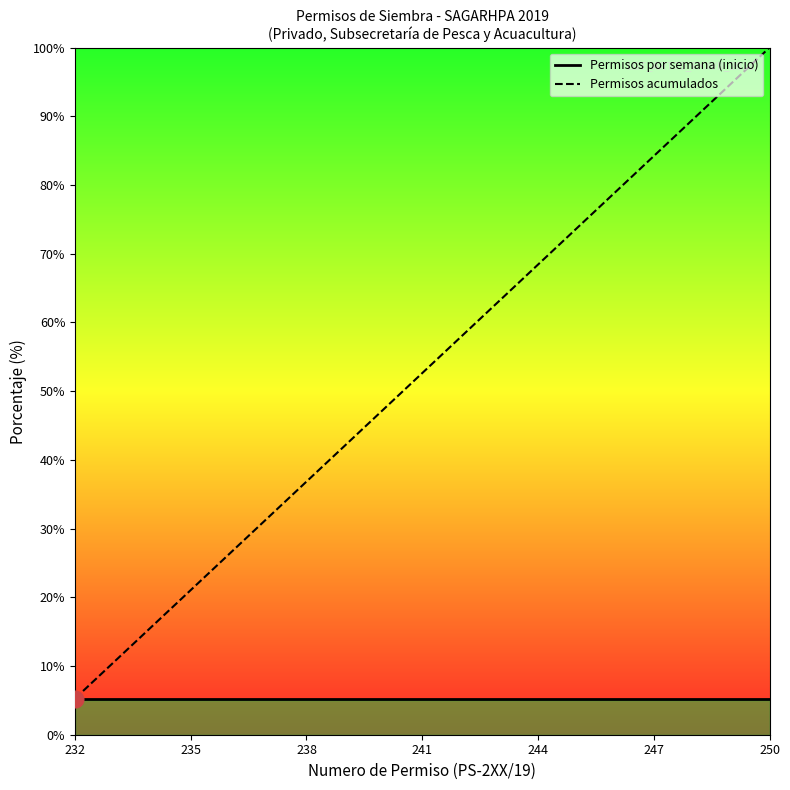

True or false: Permisos por semana (inicio) and Permisos acumulados intersect in this chart.

False